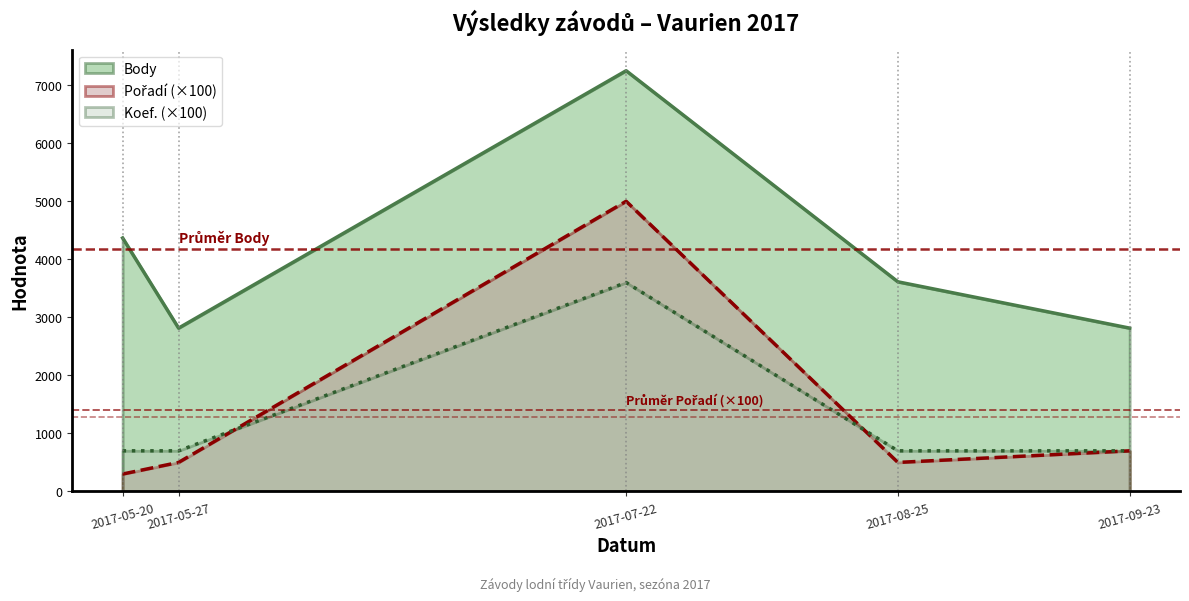

Rank the categories by Koef. value from lowest to highest.

2017-05-20, 2017-05-27, 2017-08-25, 2017-09-23, 2017-07-22